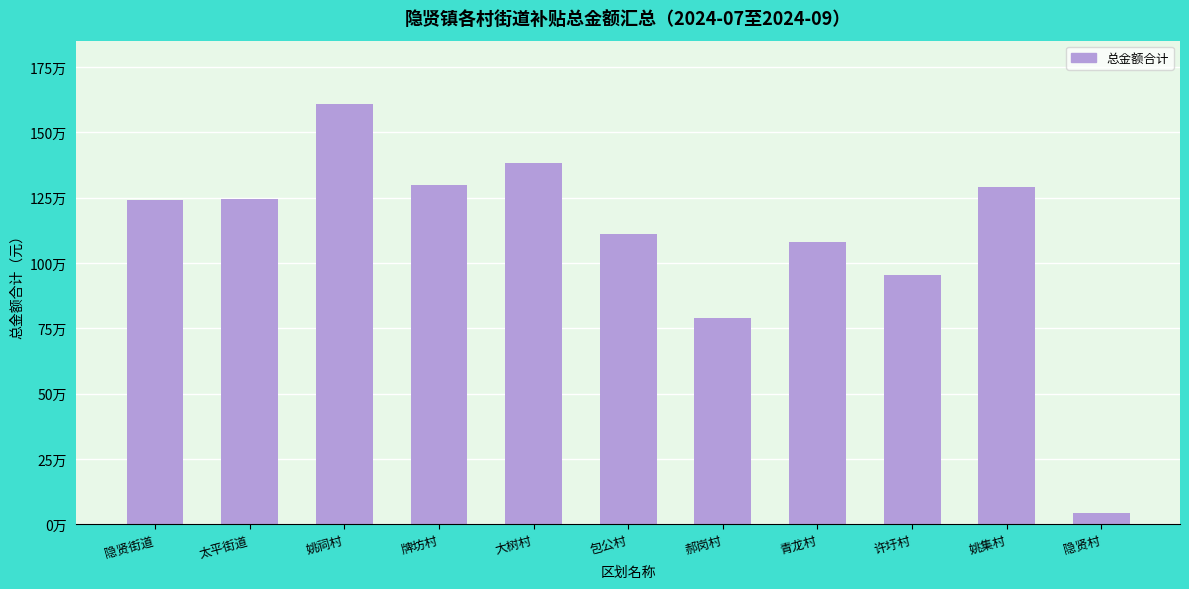

What is the label of the 8th bar from the left?

青龙村